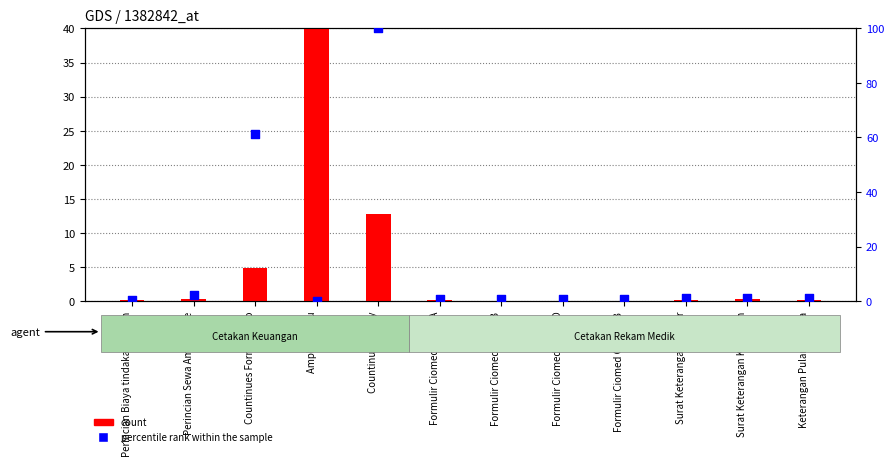

At how many categories does at least one series exceed 23?

3